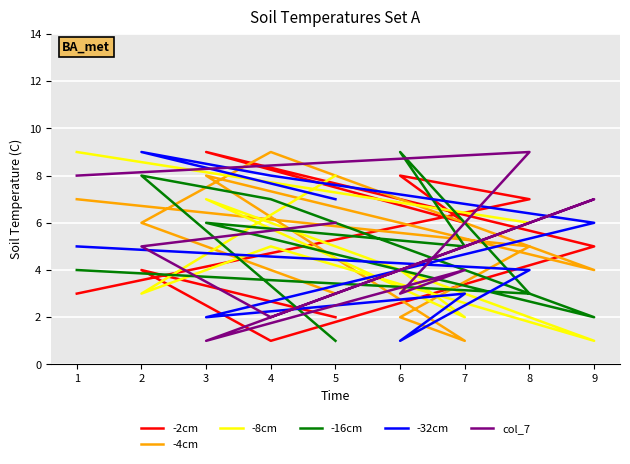

Reading left to right, transcribe all the data shown in this chart.

-2cm: 5=2	2=4	4=1	9=5	3=9	7=6	6=8	8=7	1=3
-4cm: 5=3	2=6	4=9	9=4	3=8	7=1	6=2	8=5	1=7
-8cm: 5=8	2=3	4=5	9=1	3=7	7=2	6=4	8=6	1=9
-16cm: 5=1	2=8	4=7	9=2	3=6	7=5	6=9	8=3	1=4
-32cm: 5=7	2=9	4=8	9=6	3=2	7=3	6=1	8=4	1=5
col_7: 5=6	2=5	4=2	9=7	3=1	7=4	6=3	8=9	1=8